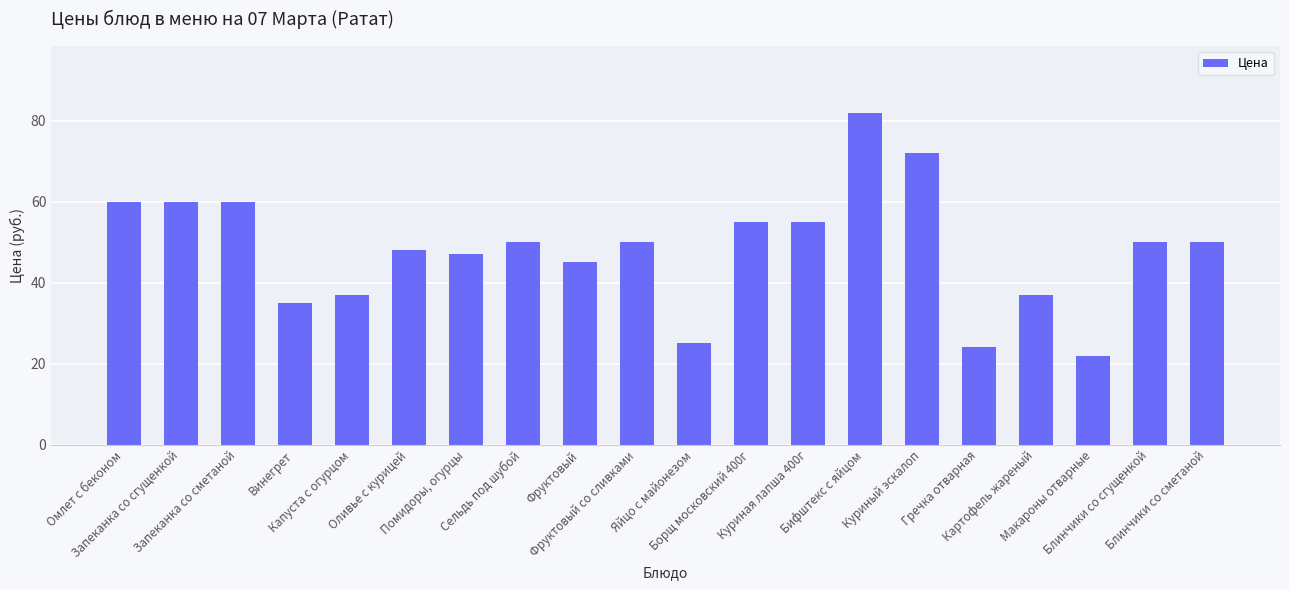

How many distinct data groups are displayed?

1